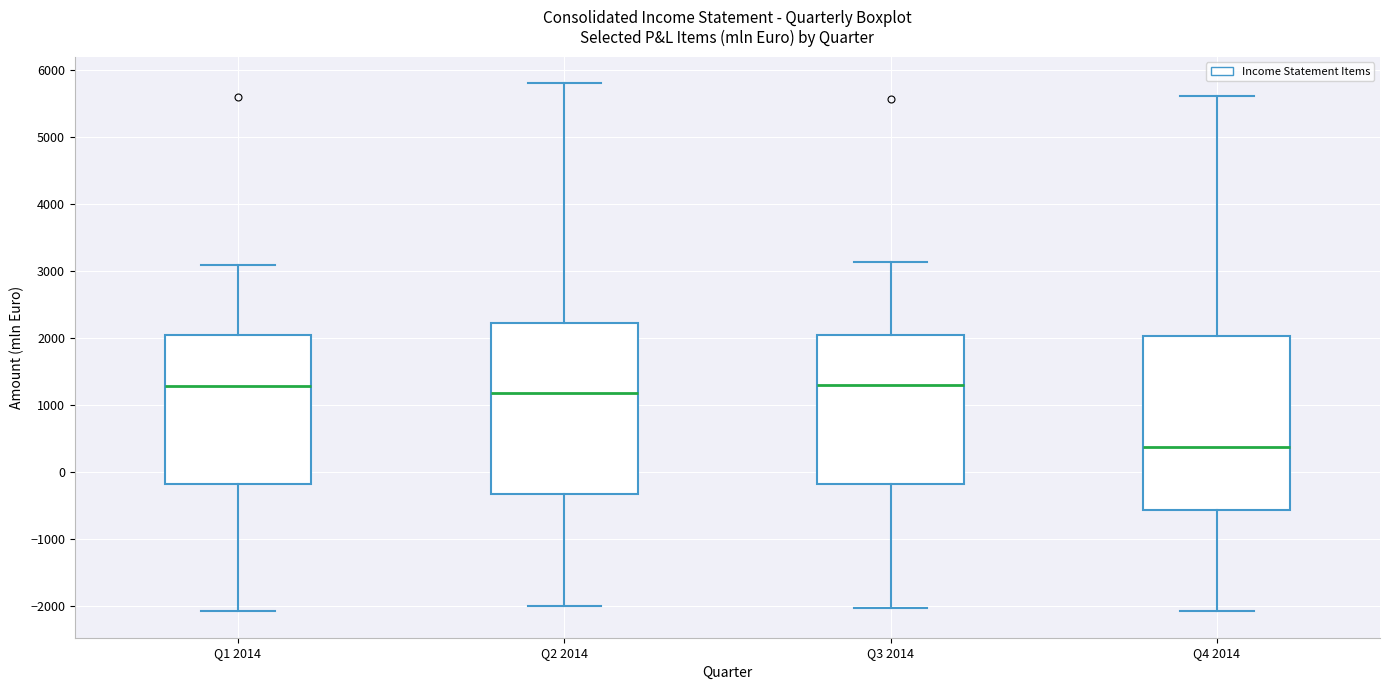

Which box has the lowest median line?

Q4 2014